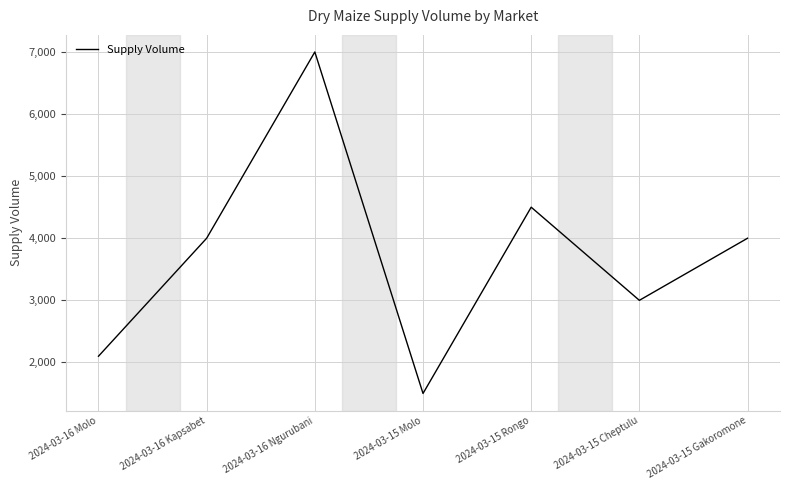

Reading left to right, what are all the values shown in this chart?

2100	4000	7000	1500	4500	3000	4000